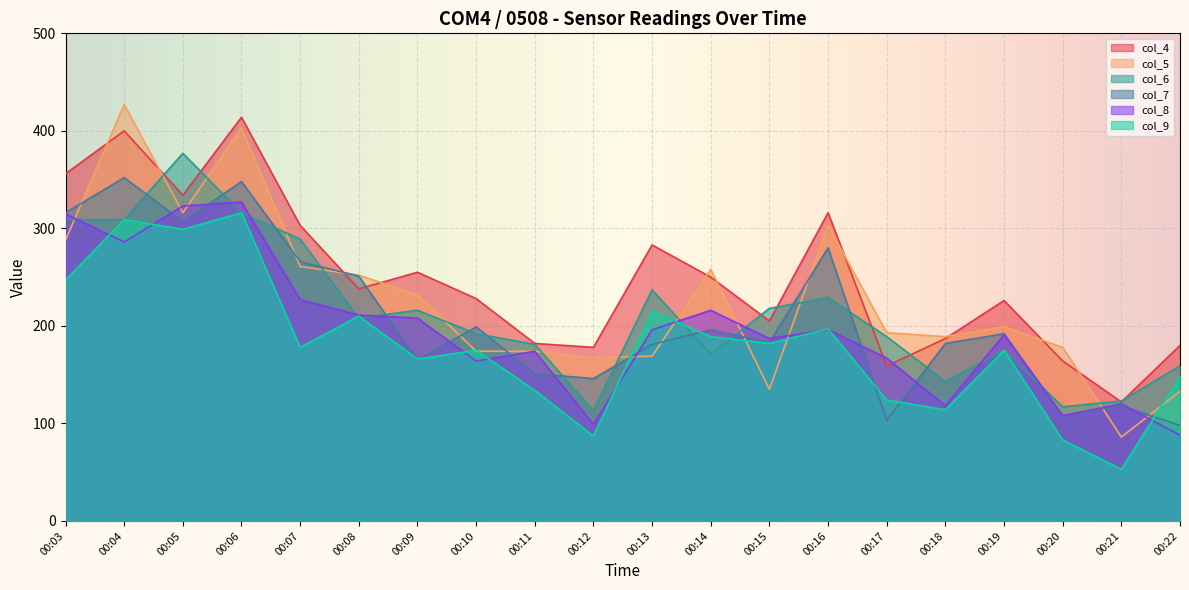

Reading right to left, extract all data points from this chart.

col_4: 00:22=180	00:21=122	00:20=164	00:19=226	00:18=187	00:17=159	00:16=316	00:15=205	00:14=250	00:13=283	00:12=178	00:11=182	00:10=228	00:09=255	00:08=238	00:07=303	00:06=414	00:05=334	00:04=400	00:03=356
col_5: 00:22=133	00:21=86	00:20=178	00:19=199	00:18=189	00:17=193	00:16=303	00:15=135	00:14=258	00:13=169	00:12=167	00:11=174	00:10=174	00:09=232	00:08=252	00:07=261	00:06=403	00:05=316	00:04=427	00:03=288
col_6: 00:22=159	00:21=123	00:20=117	00:19=175	00:18=143	00:17=189	00:16=229	00:15=218	00:14=171	00:13=237	00:12=113	00:11=181	00:10=192	00:09=216	00:08=208	00:07=289	00:06=316	00:05=377	00:04=309	00:03=309
col_7: 00:22=98	00:21=118	00:20=108	00:19=192	00:18=182	00:17=103	00:16=280	00:15=183	00:14=196	00:13=181	00:12=146	00:11=151	00:10=199	00:09=165	00:08=251	00:07=266	00:06=348	00:05=307	00:04=352	00:03=316
col_8: 00:22=88	00:21=120	00:20=108	00:19=191	00:18=118	00:17=167	00:16=196	00:15=187	00:14=216	00:13=196	00:12=99	00:11=174	00:10=164	00:09=208	00:08=211	00:07=227	00:06=327	00:05=323	00:04=286	00:03=315
col_9: 00:22=148	00:21=53	00:20=83	00:19=175	00:18=114	00:17=124	00:16=197	00:15=182	00:14=189	00:13=215	00:12=87	00:11=134	00:10=175	00:09=166	00:08=210	00:07=178	00:06=316	00:05=299	00:04=309	00:03=247